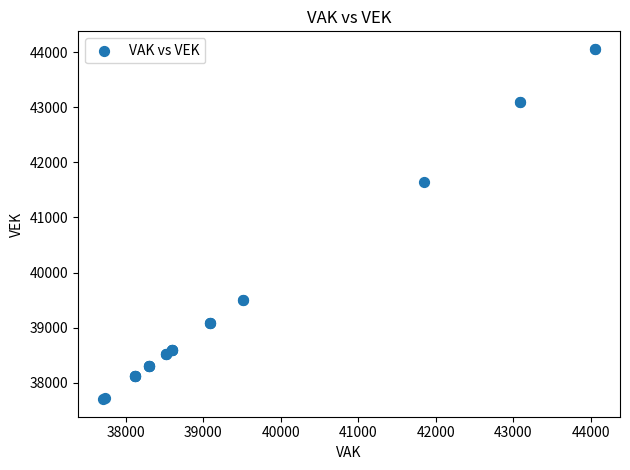

What Y value in the scatter plot is closest to 40880?

41640